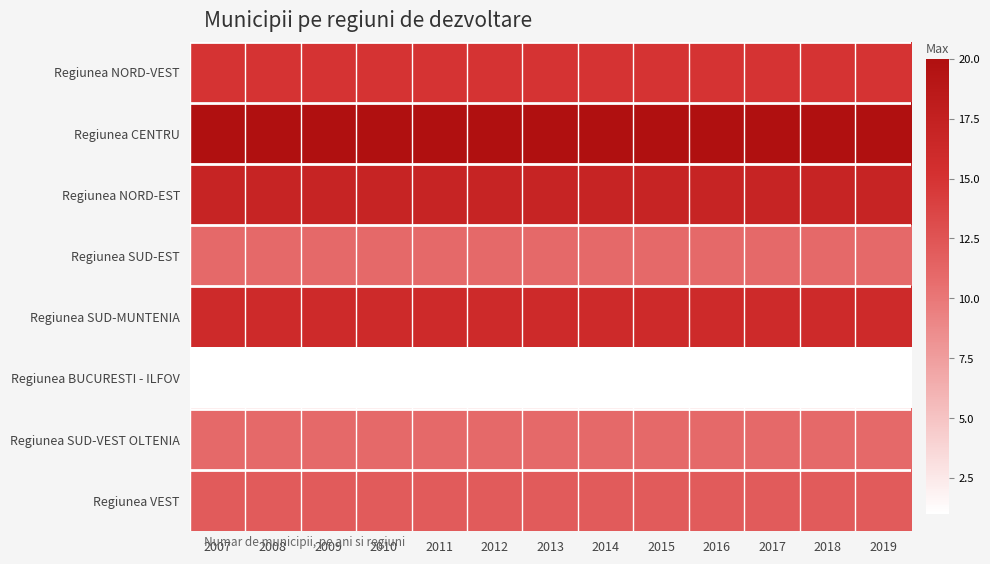

What is the spread (max minus min) of values at 2015?

19